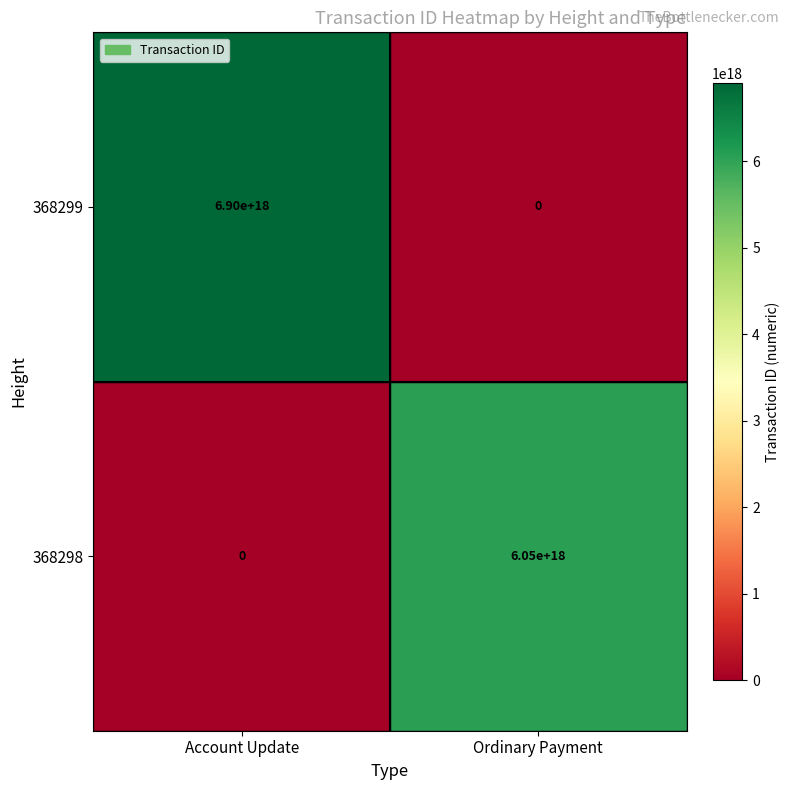

Between Account Update and Ordinary Payment, which series saw the biggest shift?

368299